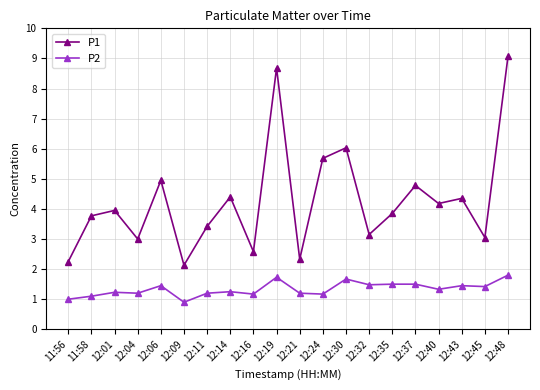

True or false: P2 has a value of 1.2 at 12:24.

True